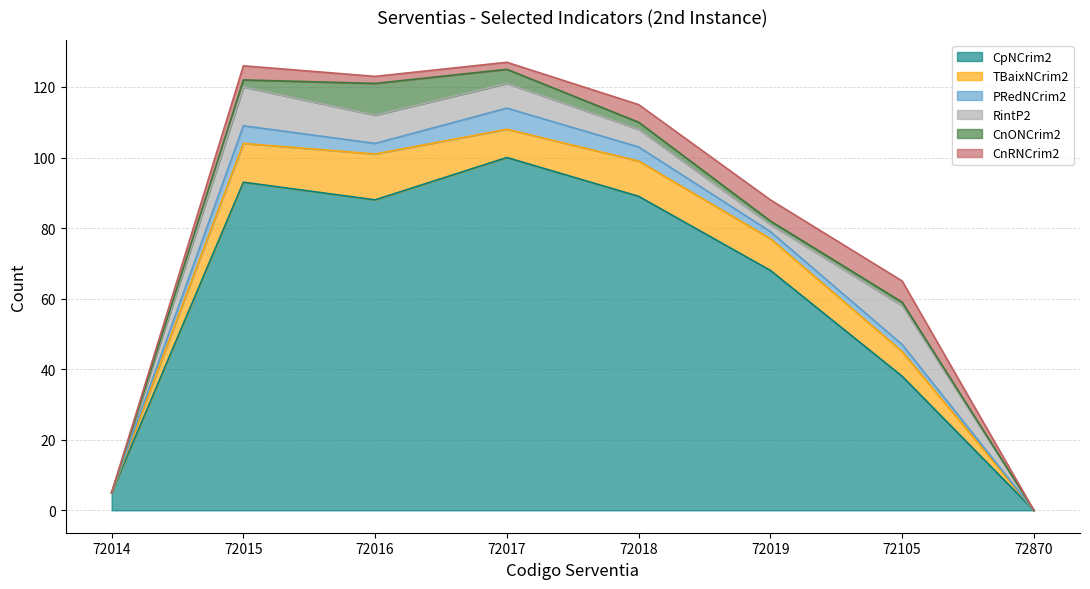

Where is PRedNCrim2 nearest to the value 3?

72016